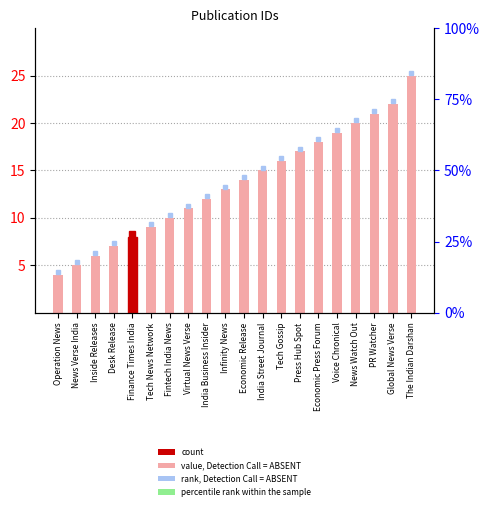

What position from the left is News Watch Out?

17